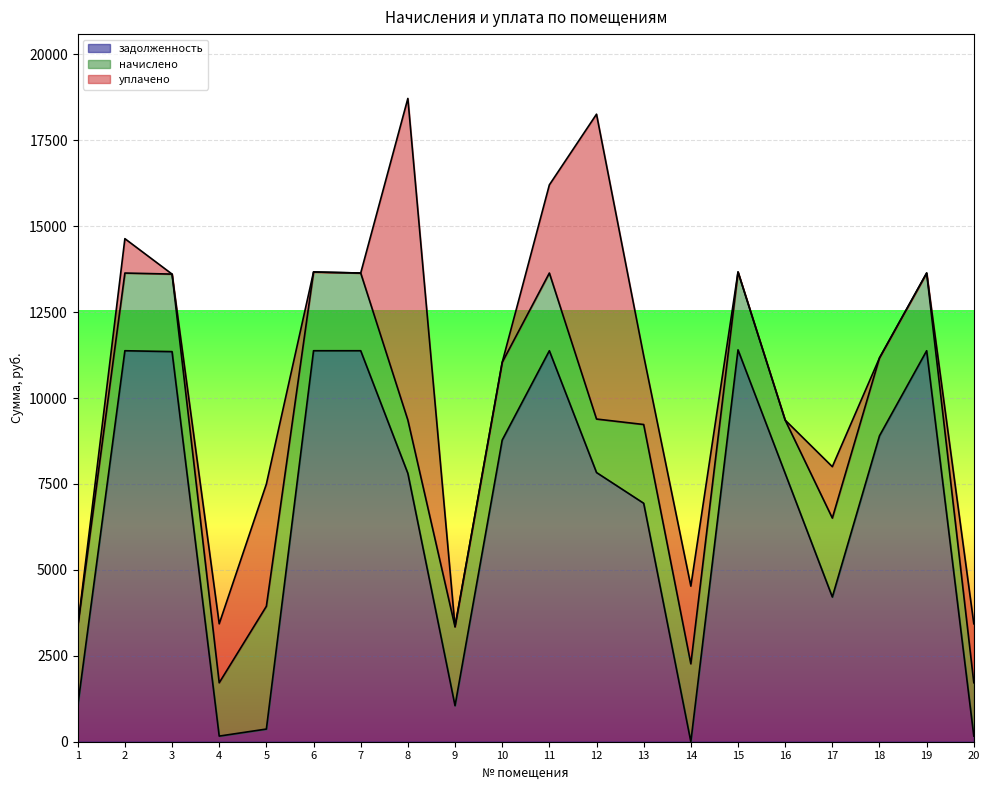

What are all the series names shown in the legend?

задолженность, начислено, уплачено